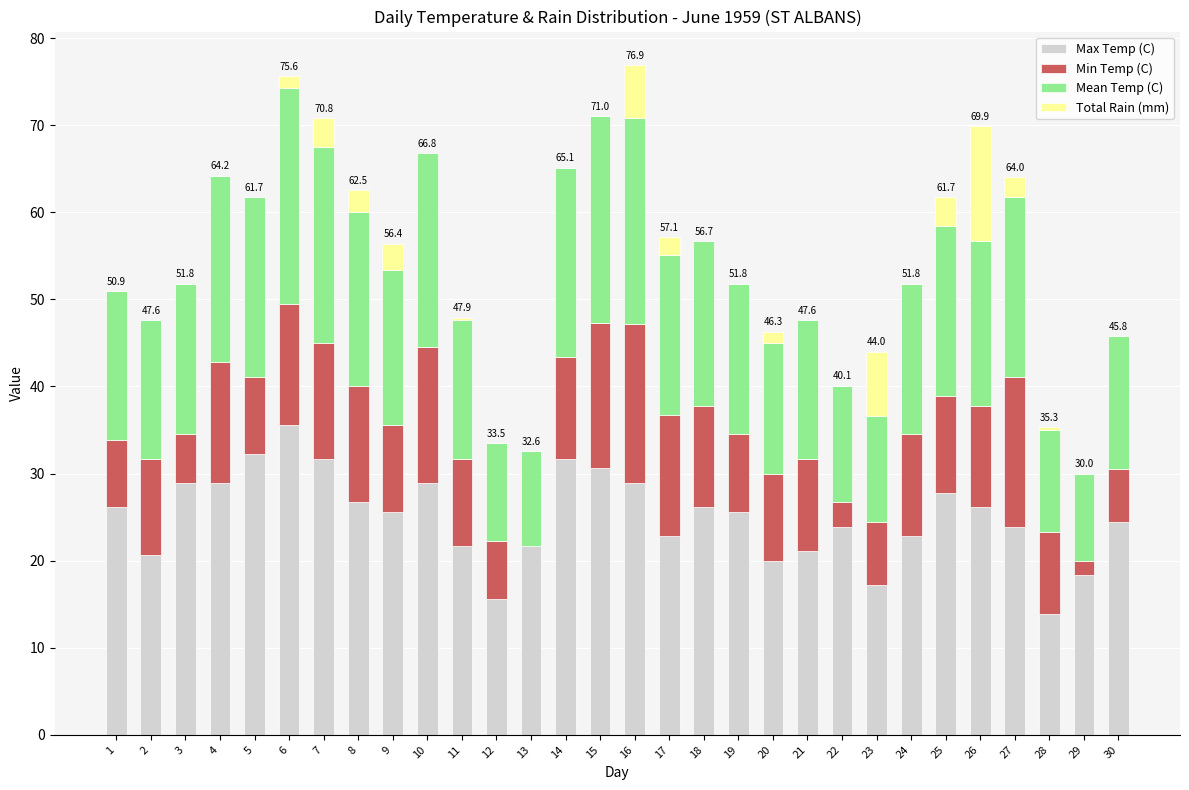

At 3, list the series in order from largest to smallest.

Max Temp (C), Mean Temp (C), Min Temp (C), Total Rain (mm)